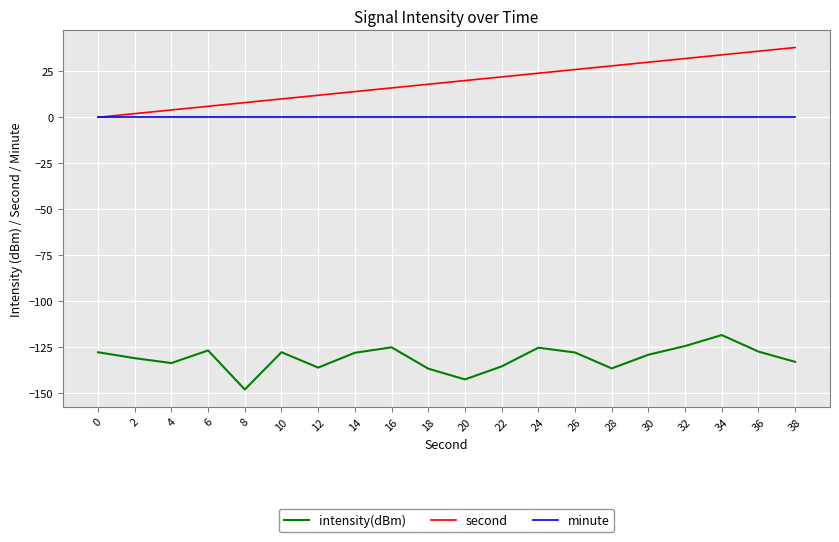

List the series in order of their peak value, highest first.

second, minute, intensity(dBm)